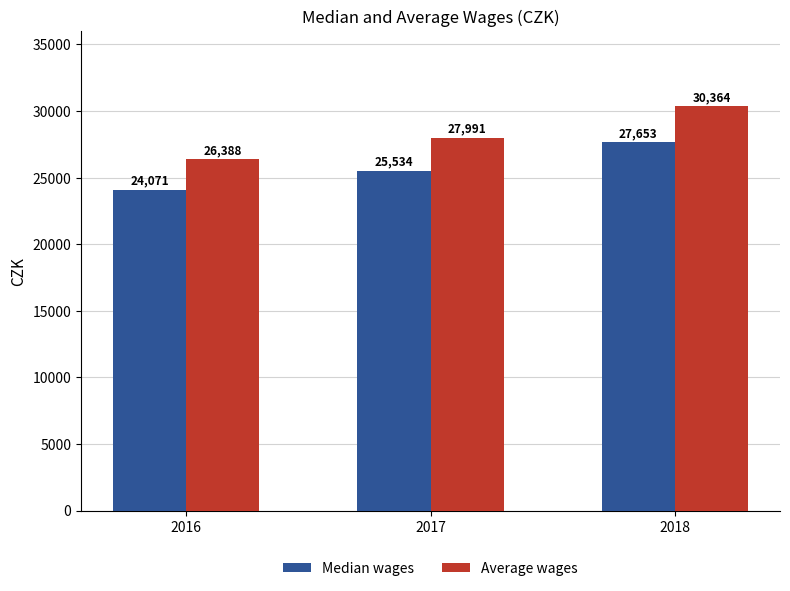

At which label does Median wages reach its minimum?

2016